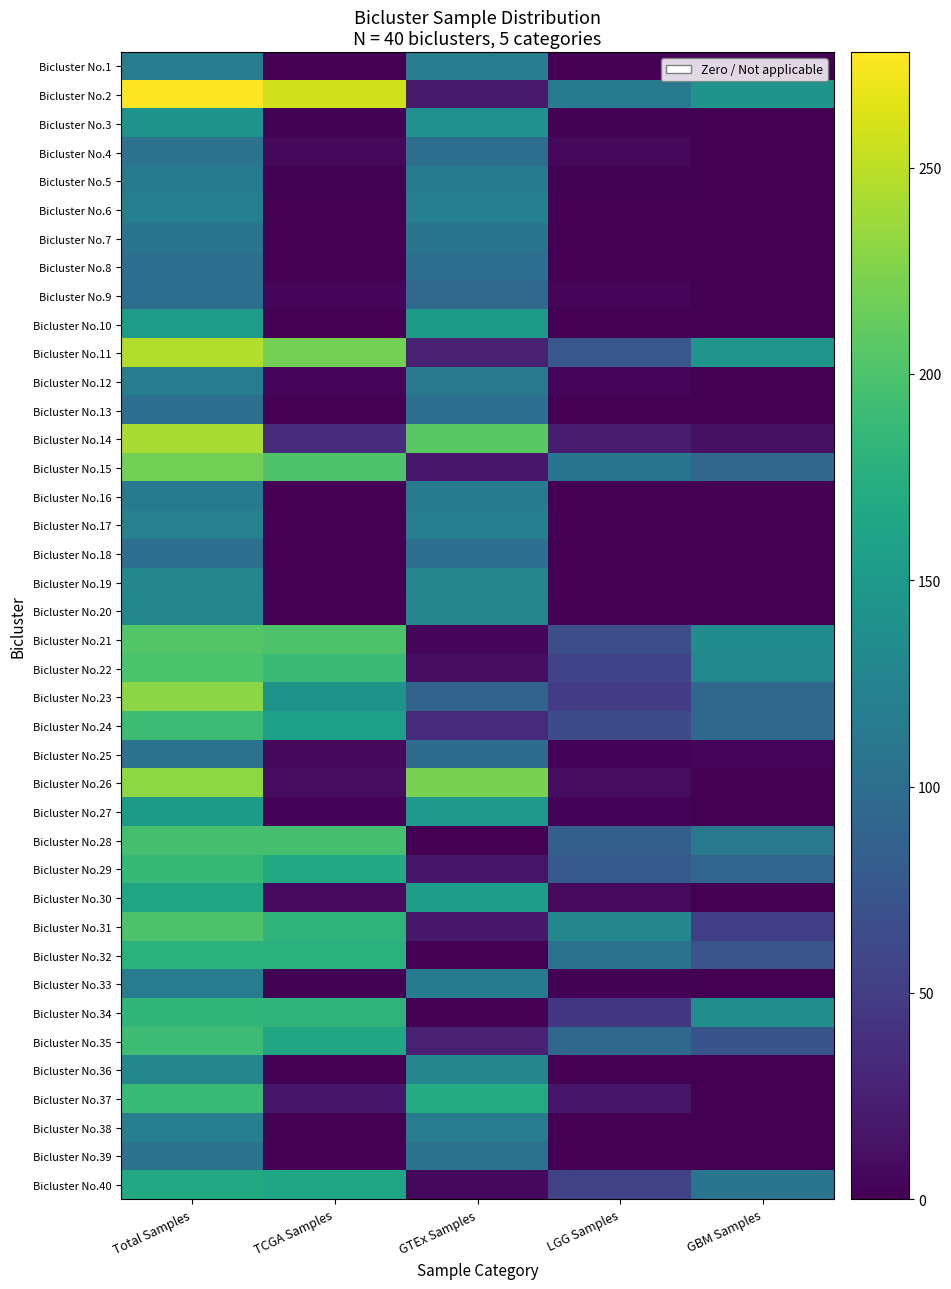

What is the difference between the highest and lowest values at TCGA Samples?

258